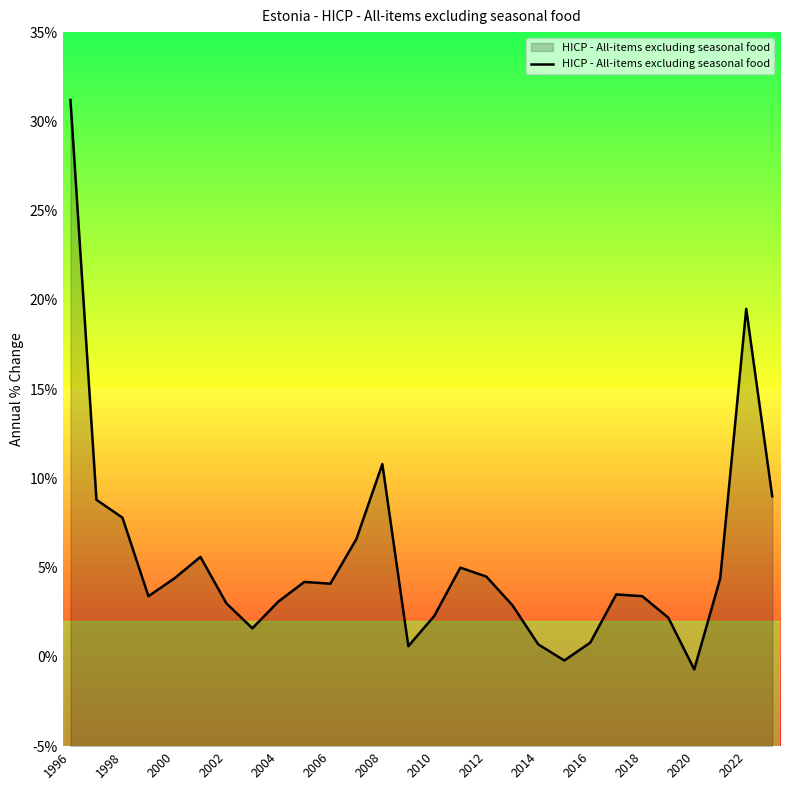

Which label corresponds to the largest value in the chart?

1996